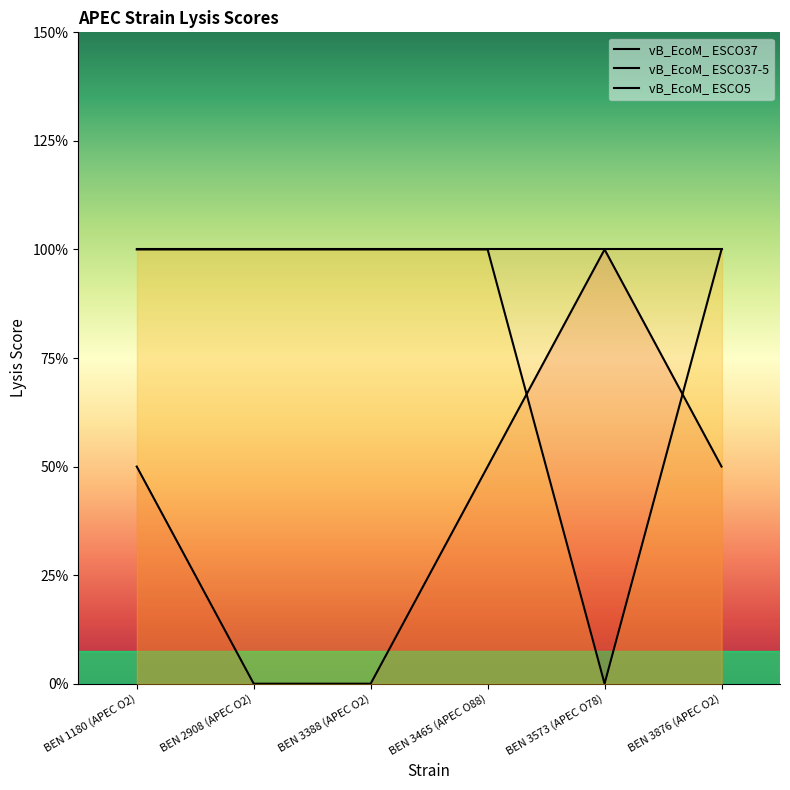

Between BEN 2908 (APEC O2) and BEN 3876 (APEC O2), which series saw the biggest shift?

vB_EcoM_ ESCO37